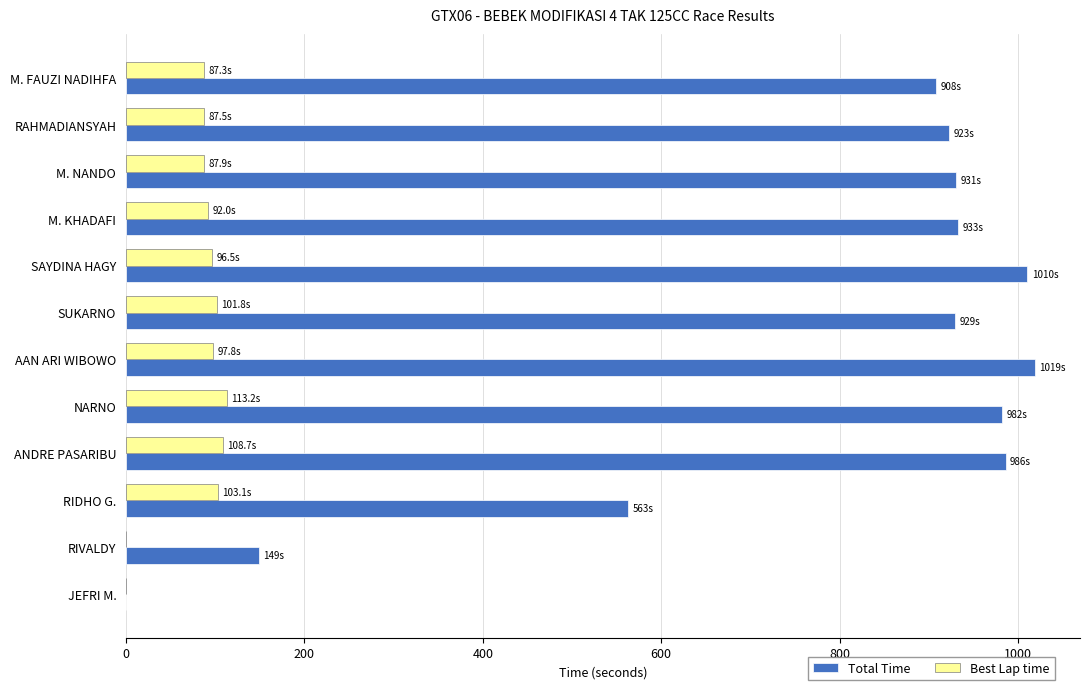

Which series changed the most between NARNO and RIVALDY?

Total Time